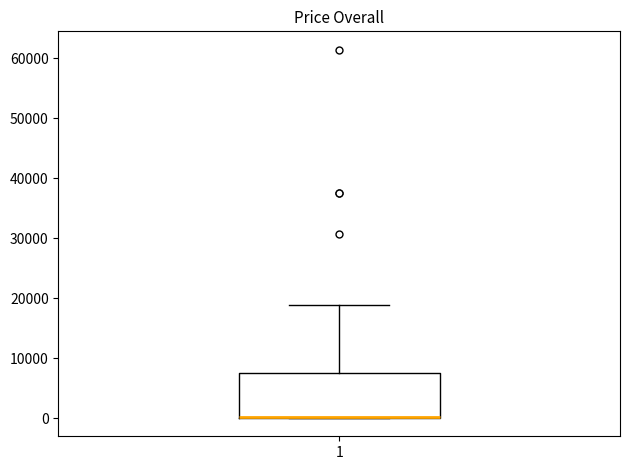

Transcribe this box plot: give where the median line is, the range the box spans, and where the two whiskers end, as read against the y-axis. The values are not printed on the chart, so give them approximately, as read against the axis.

median 0 (drawn on the box's lower edge), box 0 to 8000, whiskers 0 to 19000